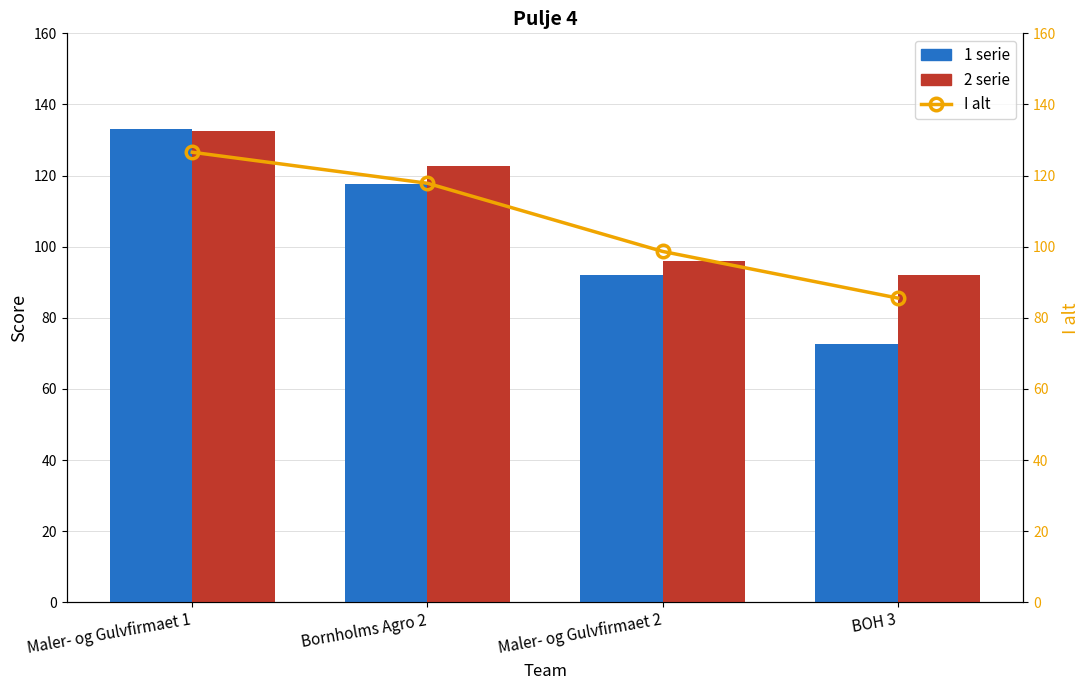

Which category has the lowest value in the I alt series?

BOH 3